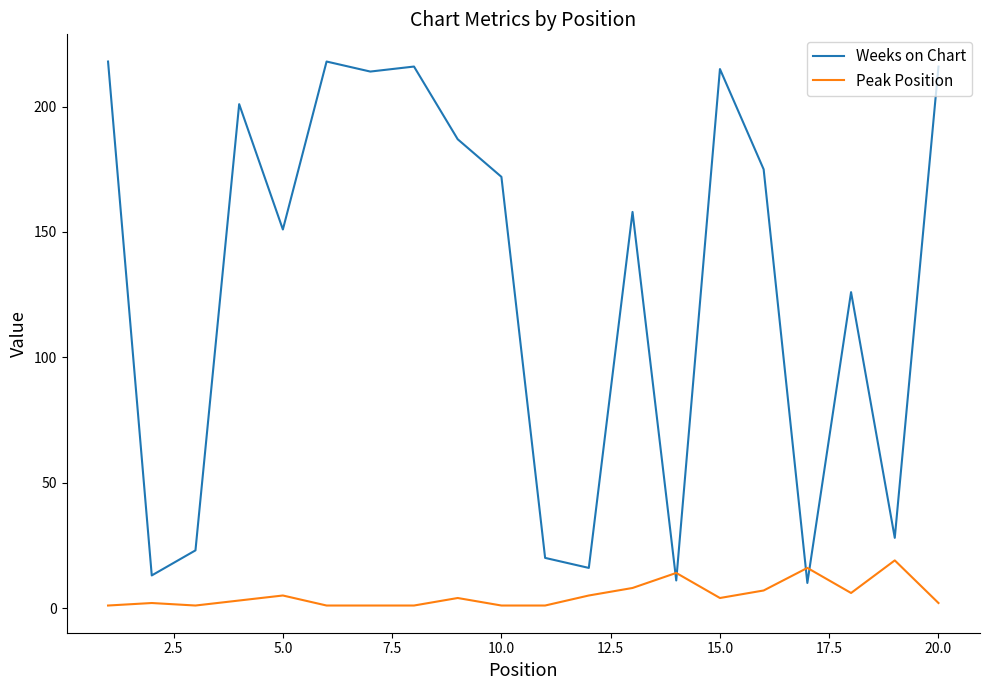

List the series in order of their overall mean, lowest first.

Peak Position, Weeks on Chart